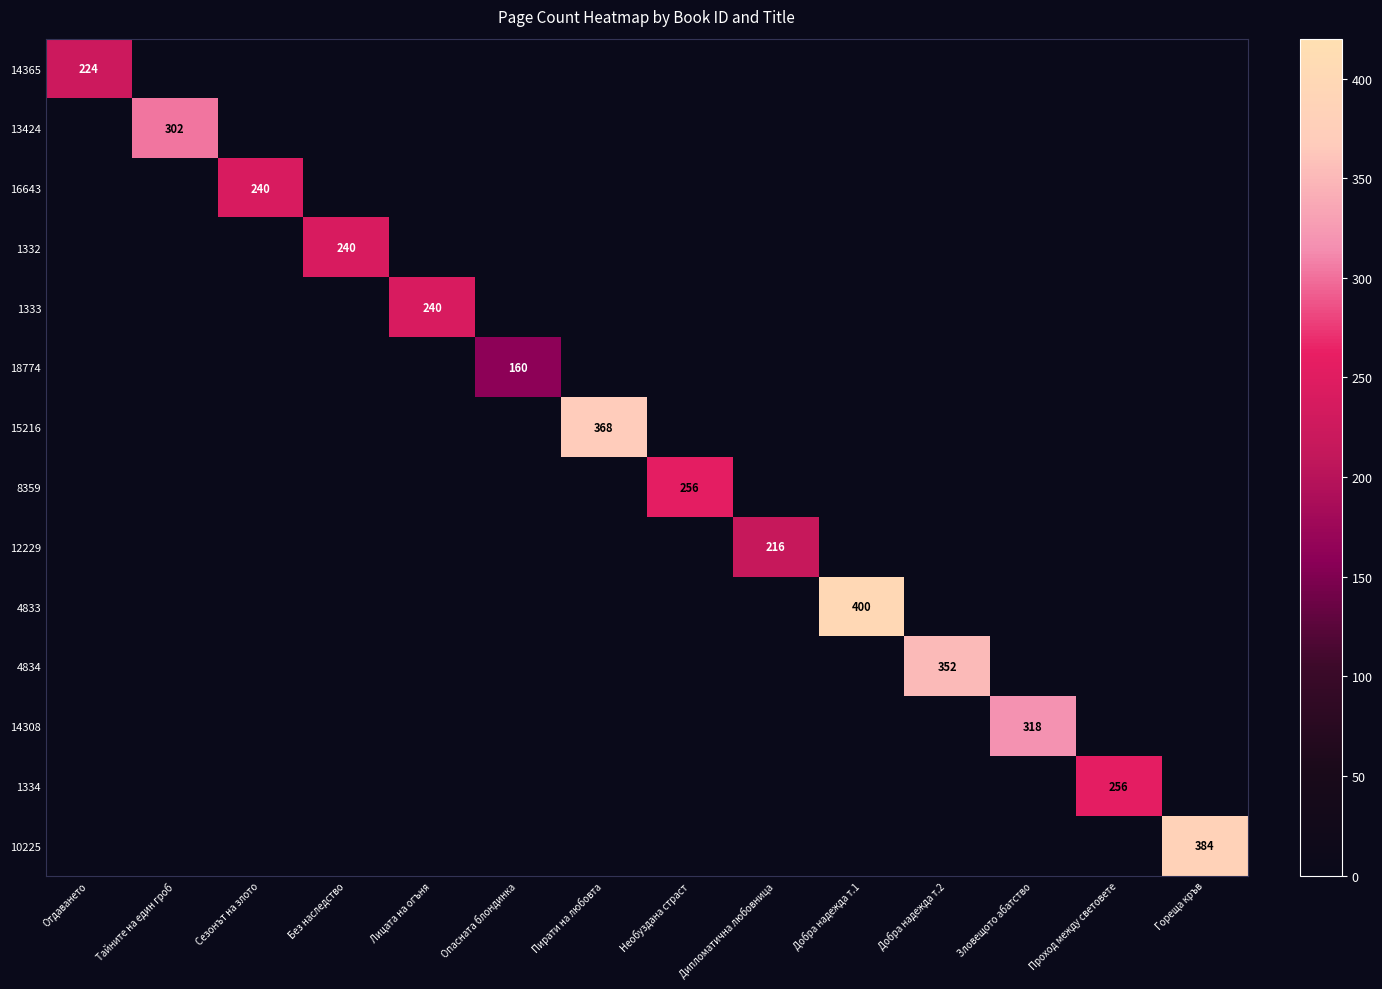

Is it true that 8359 equals 381 at Необуздана страст?

False